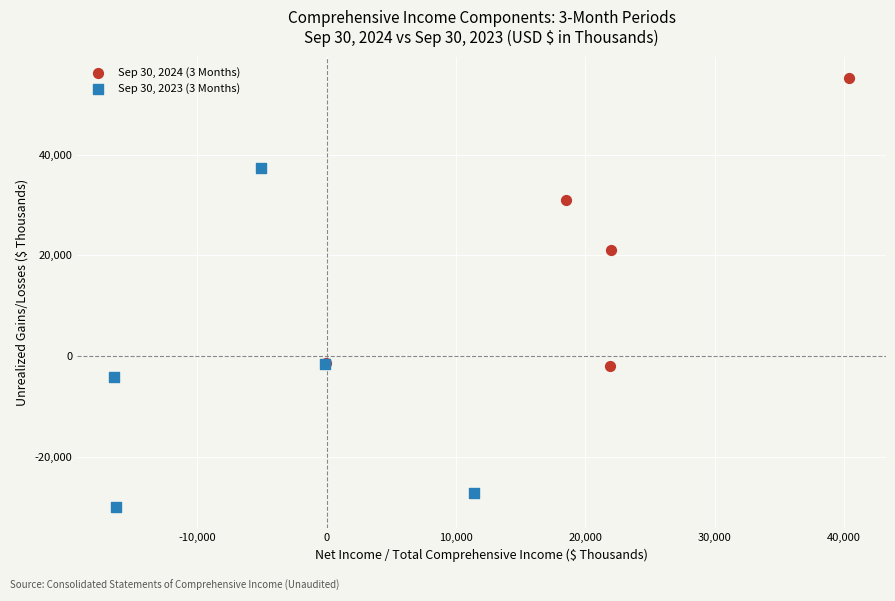

Which series reaches the minimum Y coordinate?

Sep 30, 2023 (3 Months)